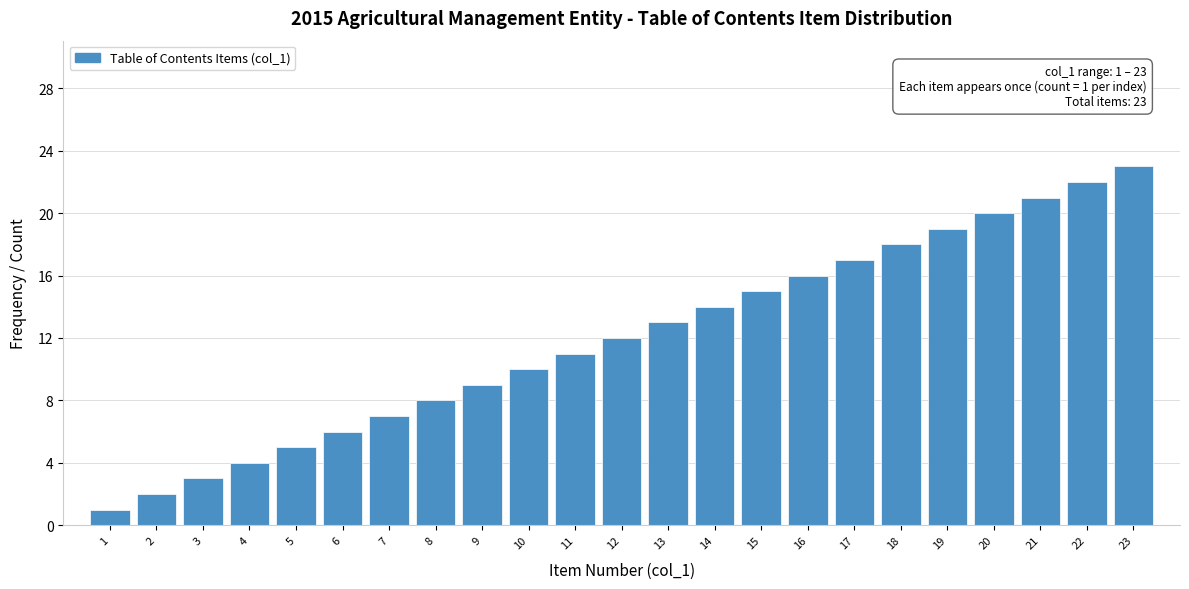

The value at 3 is 4. True or false?

False